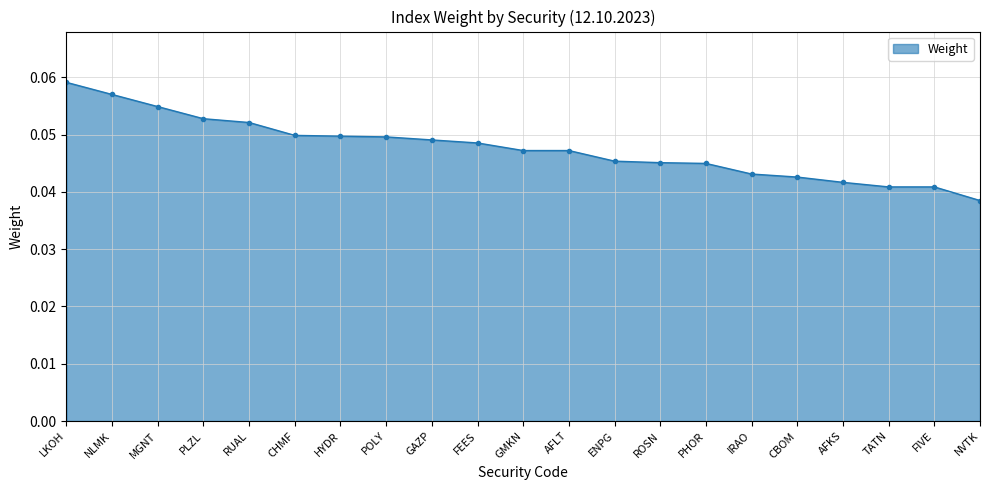

The value at AFKS is 0.1. True or false?

False